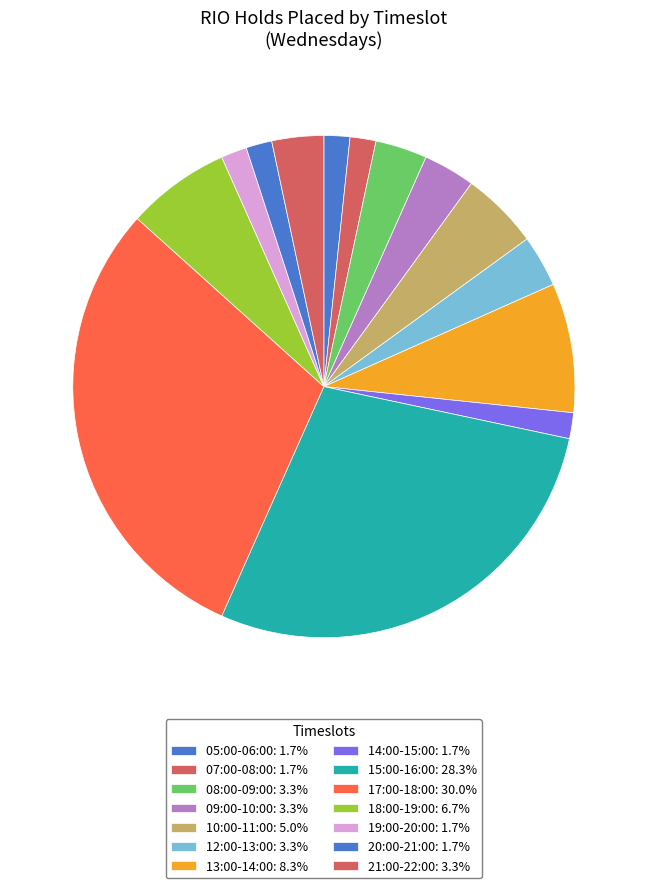

Count the number of slices in the pie.

14